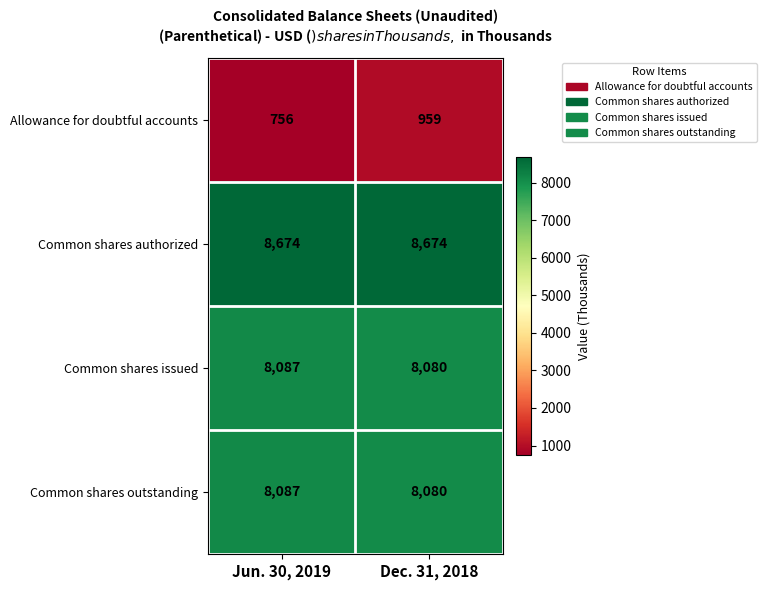

The value of Common shares issued at Dec. 31, 2018 is 8080. True or false?

True